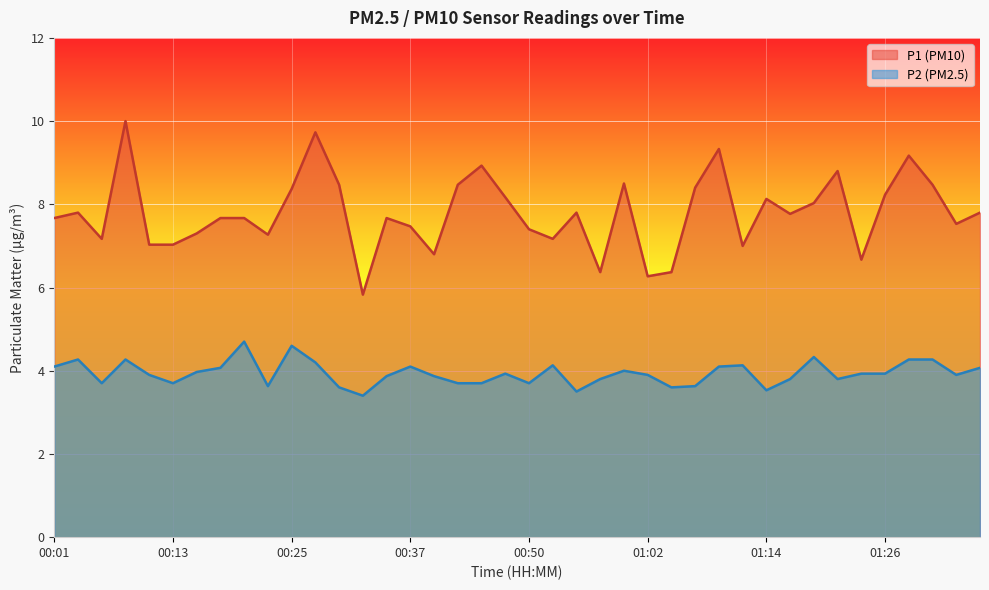

What is the label of the 22nd point from the left?

00:52